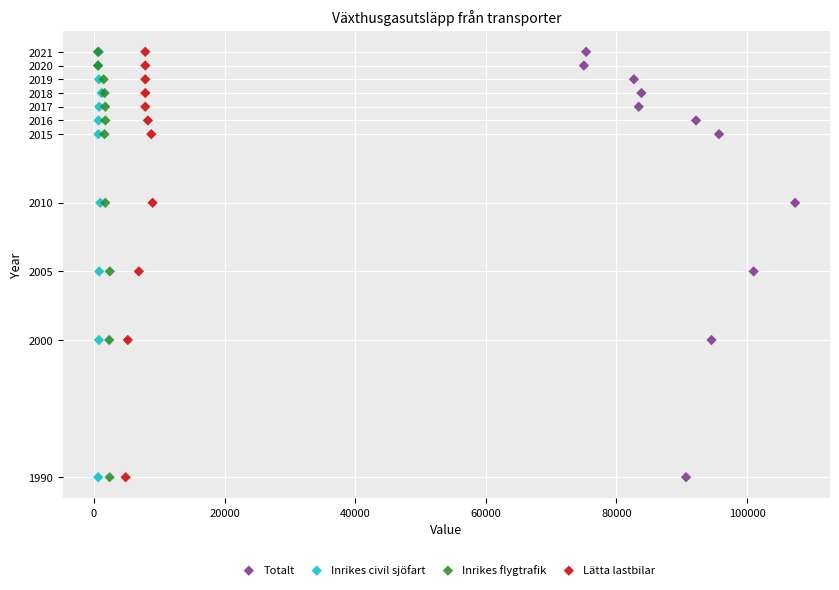

What are all the series names shown in the legend?

Totalt, Inrikes civil sjöfart, Inrikes flygtrafik, Lätta lastbilar